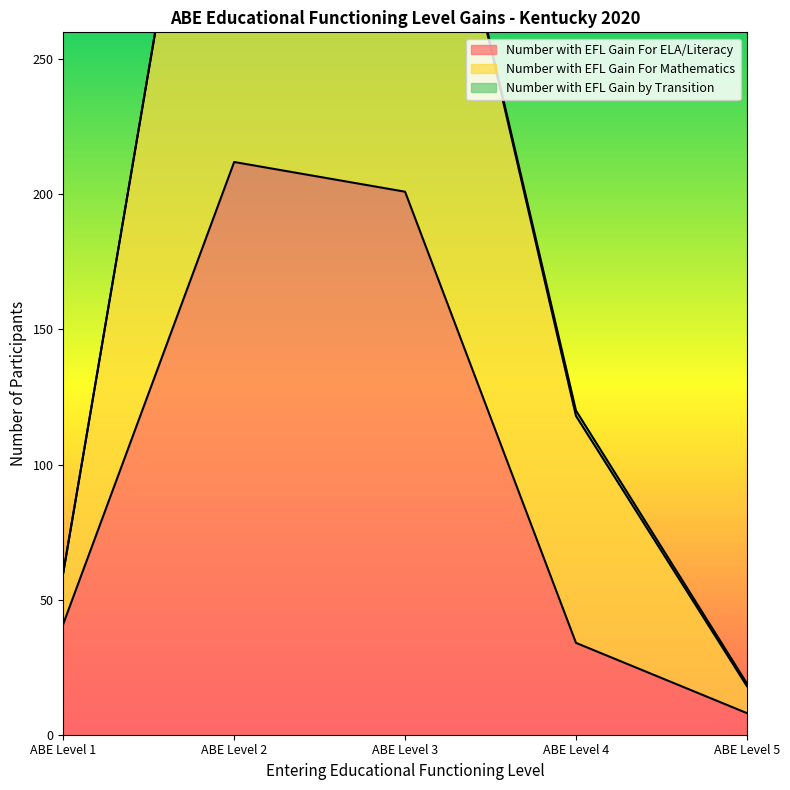

Which has a higher value, ABE Level 5 or ABE Level 3?

ABE Level 3